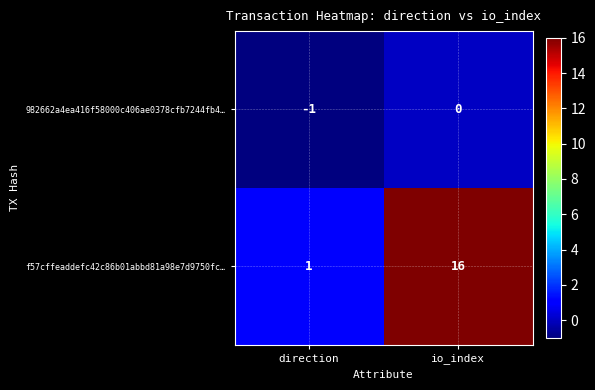

Reading left to right, extract all data points from this chart.

982662a4ea416f58000c406ae0378cfb7244fb4…: -1	0
f57cffeaddefc42c86b01abbd81a98e7d9750fc…: 1	16